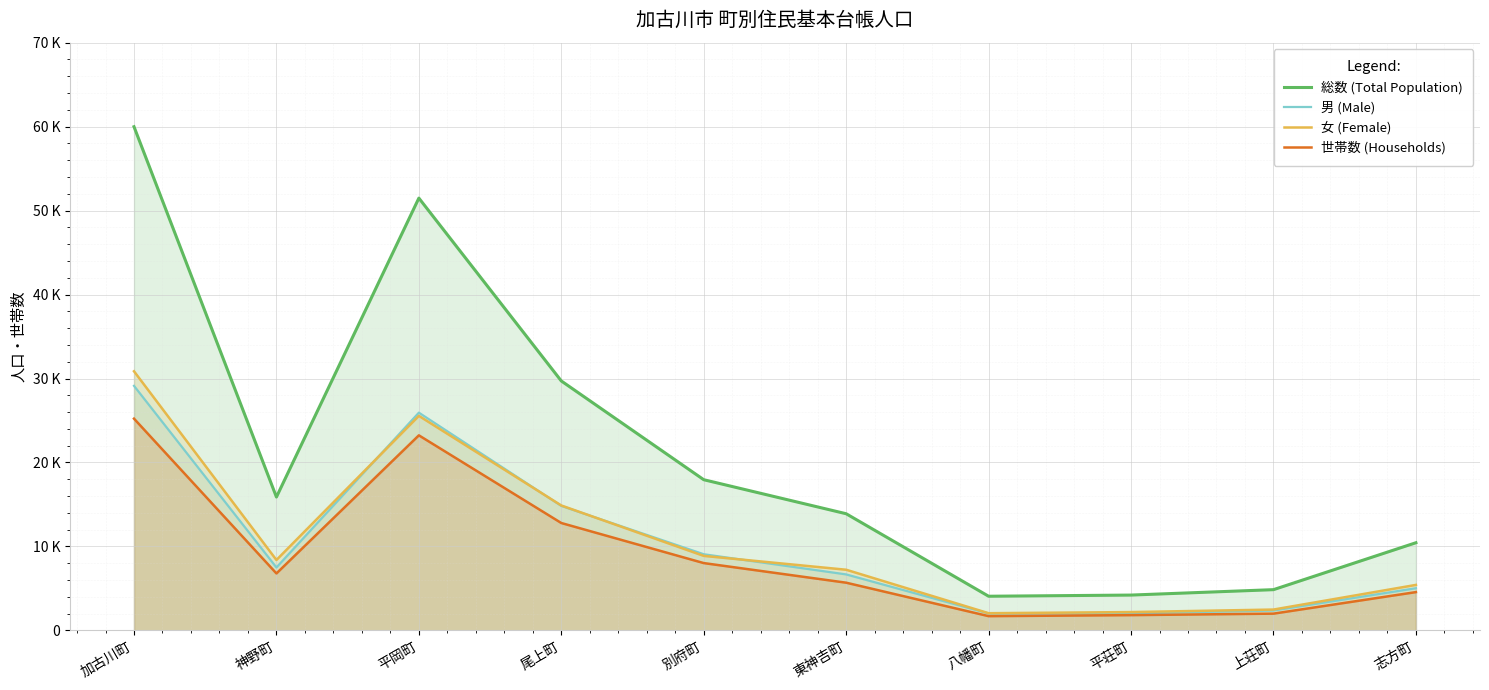

Reading right to left, transcribe all the data shown in this chart.

総数 (Total Population): 10442	4853	4208	4069	13894	17948	29708	51487	15883	59990
男 (Male): 5024	2370	2025	2020	6669	9073	14828	25935	7497	29127
女 (Female): 5418	2483	2183	2049	7225	8875	14880	25552	8386	30863
世帯数 (Households): 4561	1996	1819	1698	5682	8018	12790	23232	6785	25220